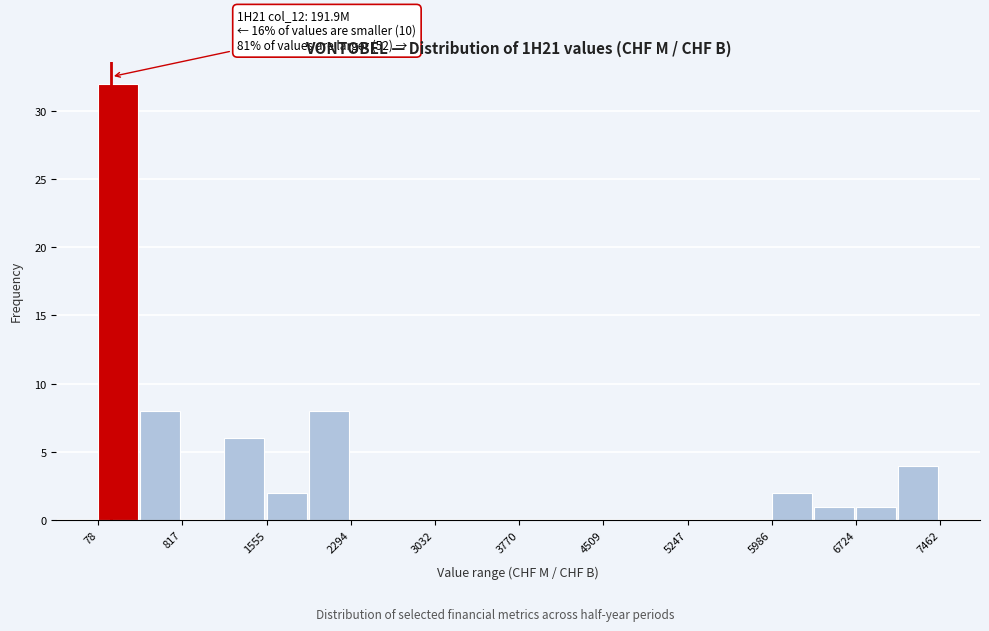

Read against the x-axis, roughly where is the centre of the tallest bar?

300